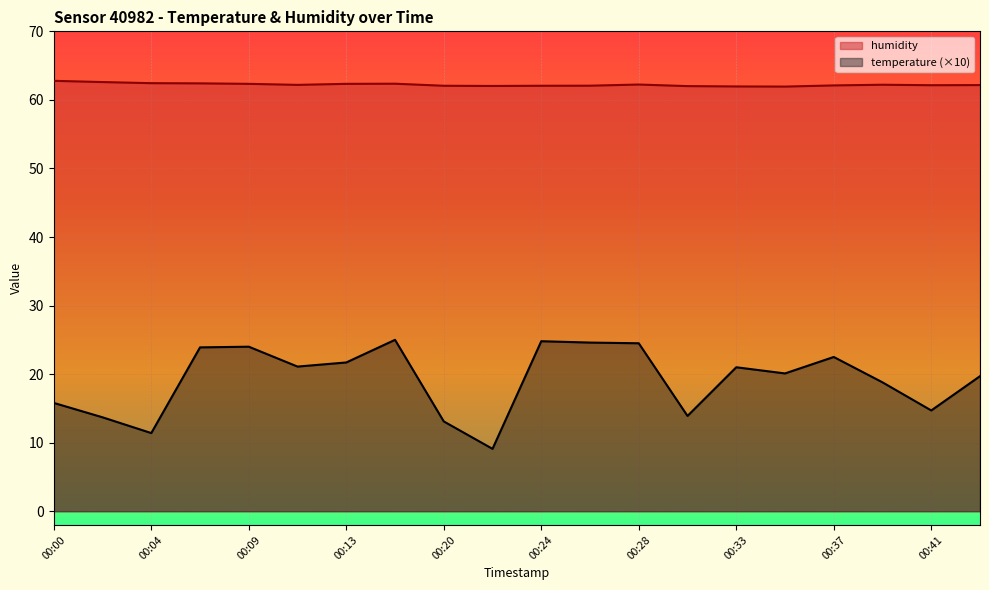

How many data points in humidity are less than 62?

2